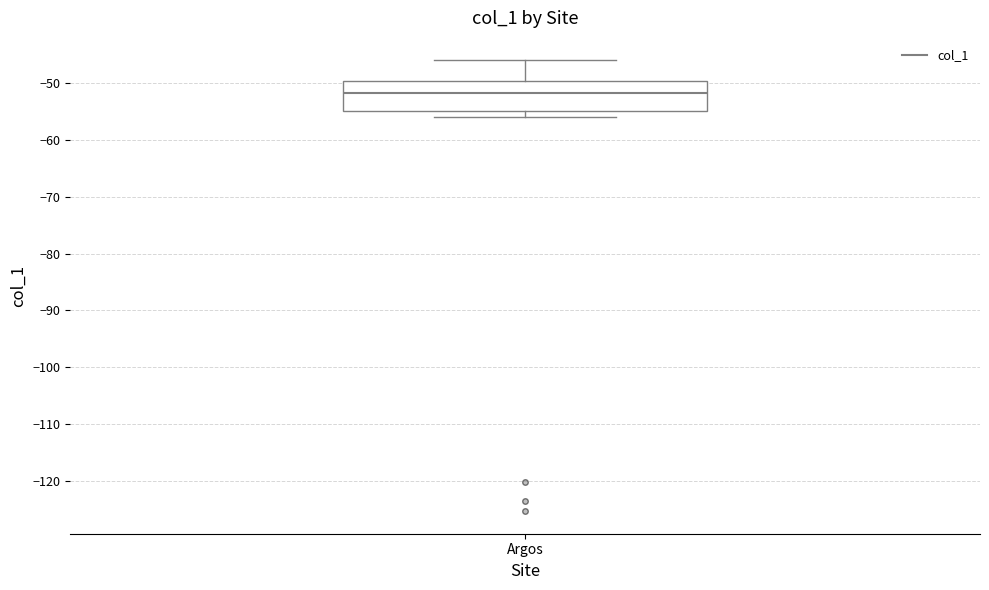

Where does the median line of the box for Argos sit on the y-axis? The values are not printed on the chart, so give them approximately, as read against the axis.

-52